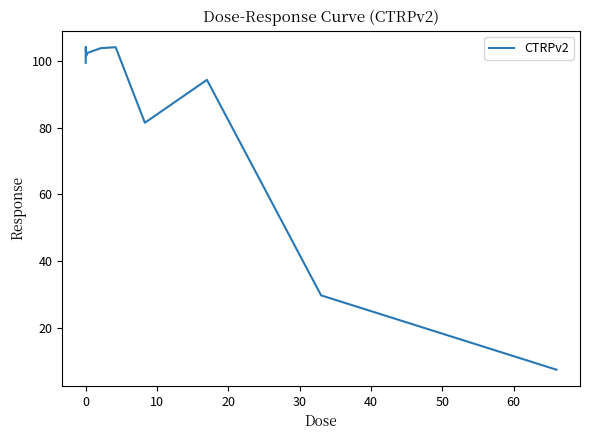

What is the difference between the maximum and minimum values?

96.8